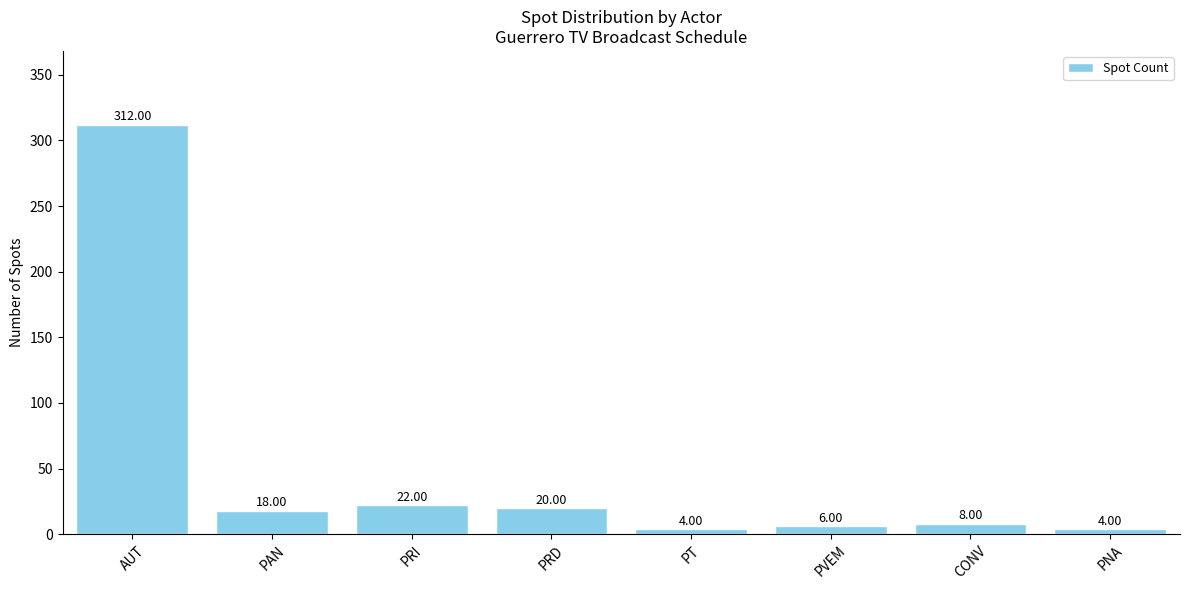

True or false: the data shows 5 at PRI.

False